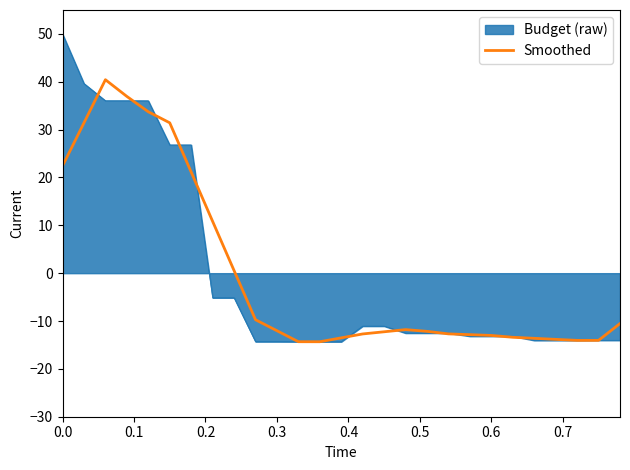

Rank the series by their maximum value, from lowest to highest.

Smoothed, Budget (raw)